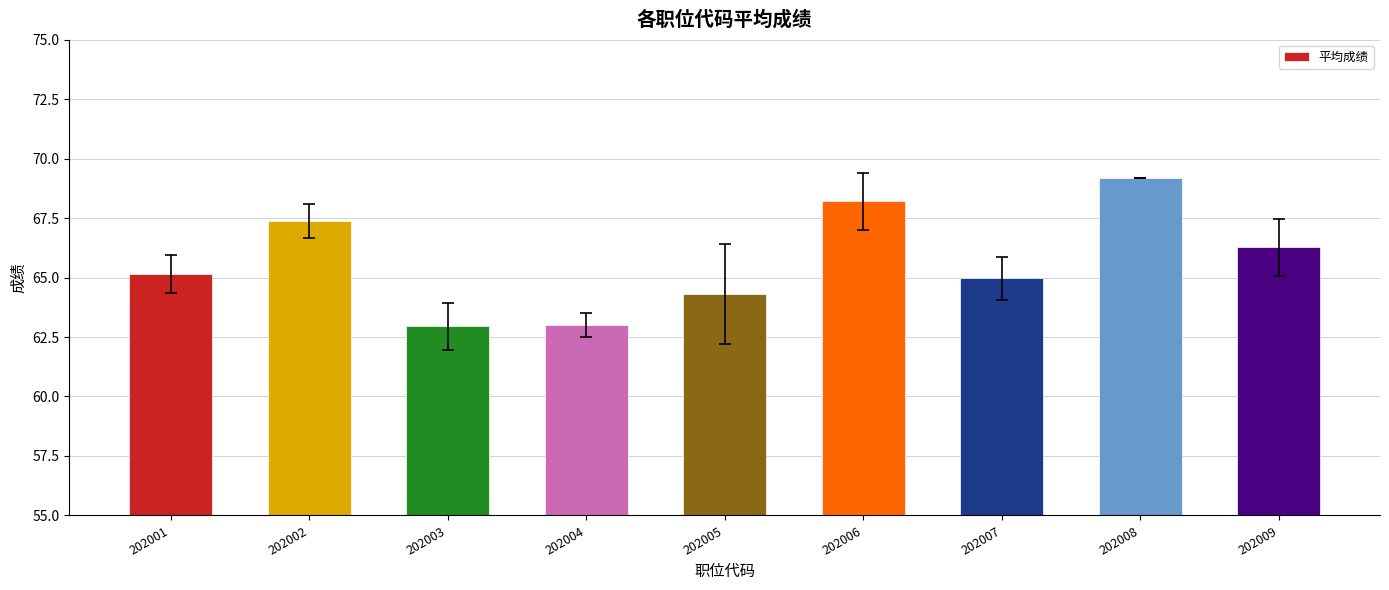

Reading left to right, transcribe all the data shown in this chart.

202001=65.2	202002=67.4	202003=63.0	202004=63.0	202005=64.3	202006=68.2	202007=65.0	202008=69.2	202009=66.3